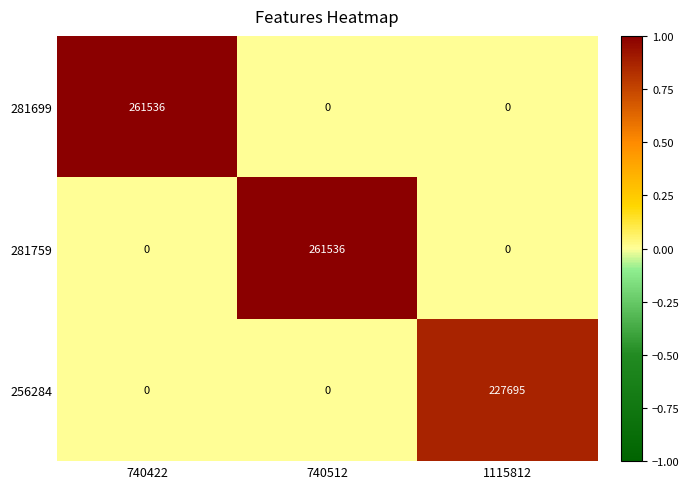

What is the total value across all series at 740512?

261536